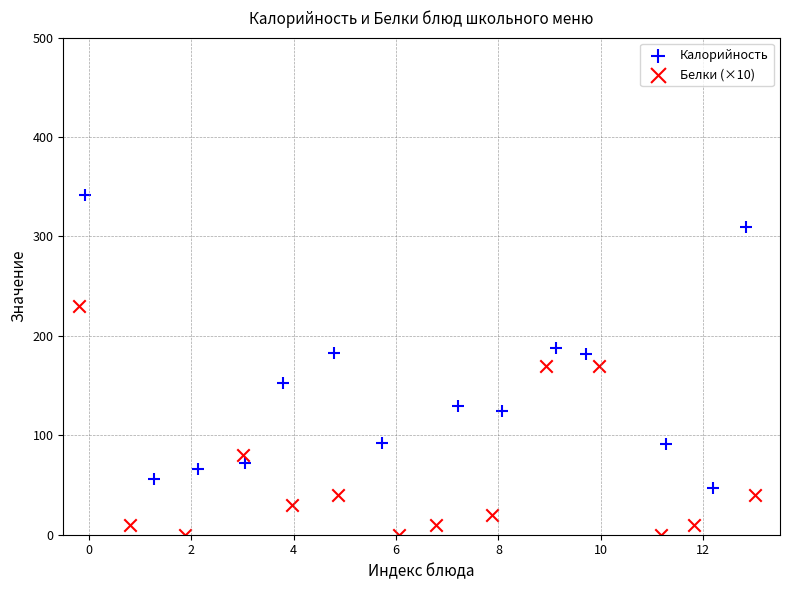

Which series has the largest Y range (max minus min)?

Калорийность